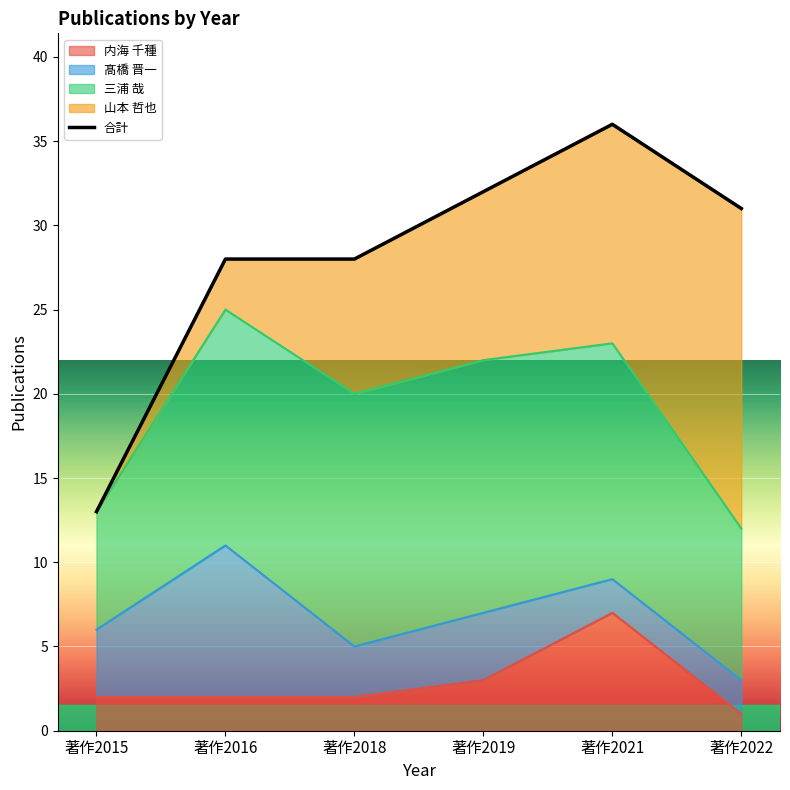

At which category does the chart reach its peak across all series?

著作2021